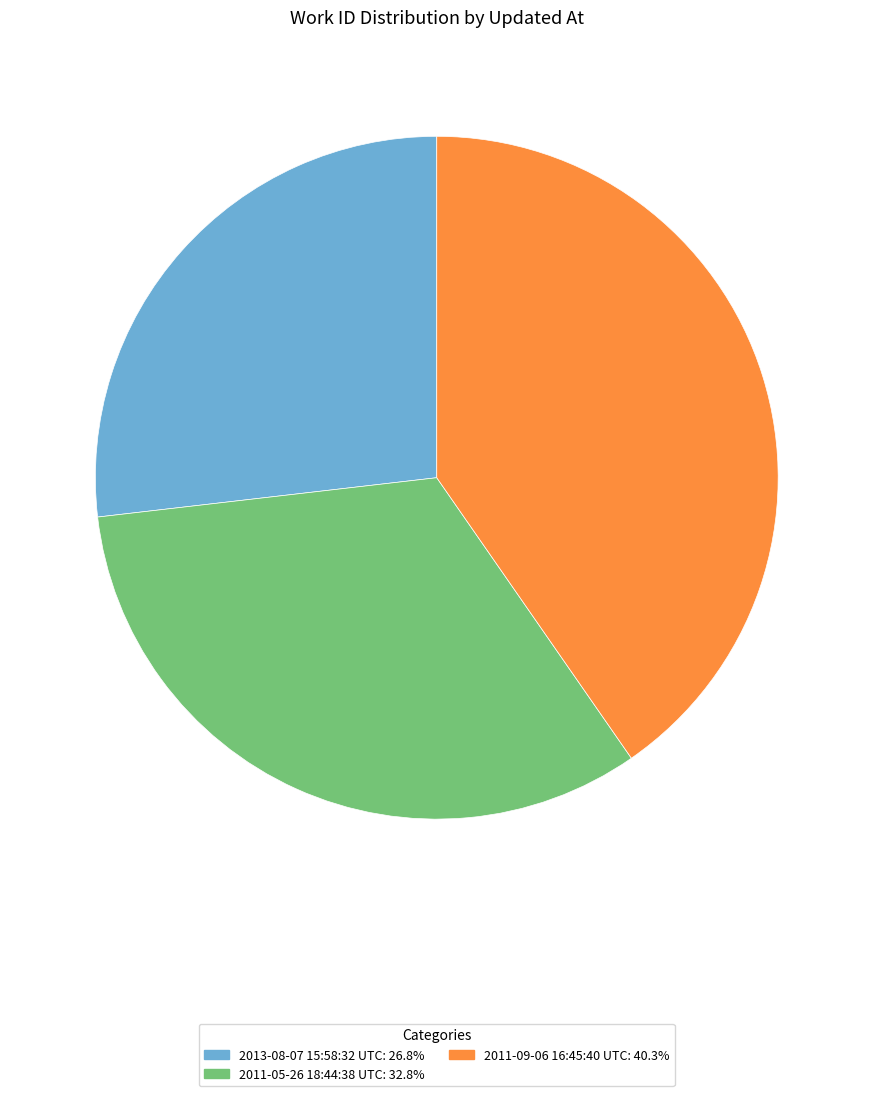

Is there any slice that represents more than half of the pie?

No